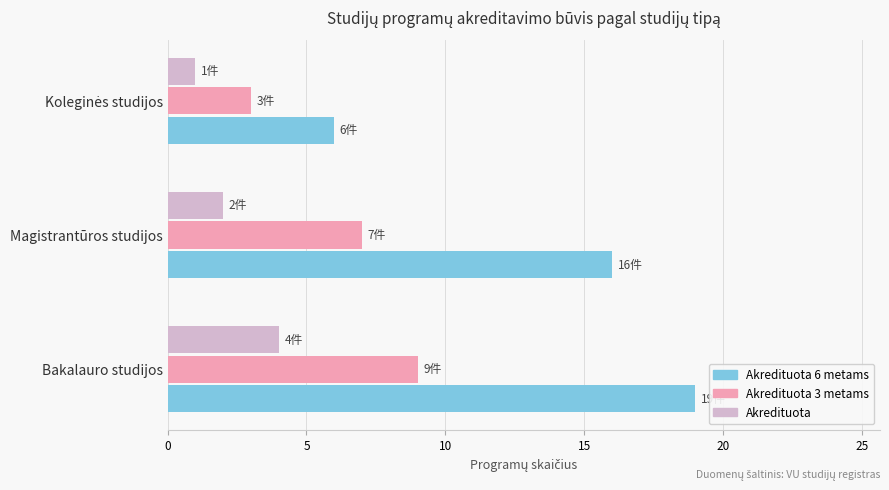

List the series in order of their overall mean, lowest first.

Akredituota, Akredituota 3 metams, Akredituota 6 metams